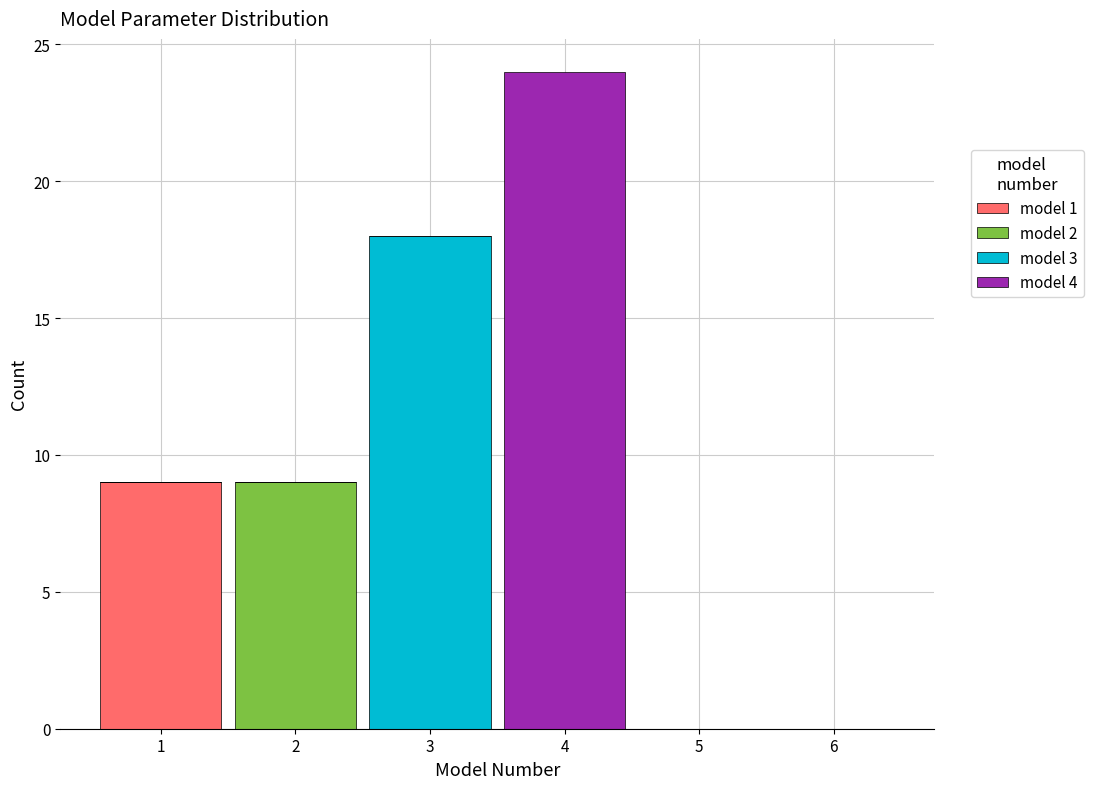

Which range on the x-axis has the tallest stacked bar (by total height)?

3.5 to 4.5